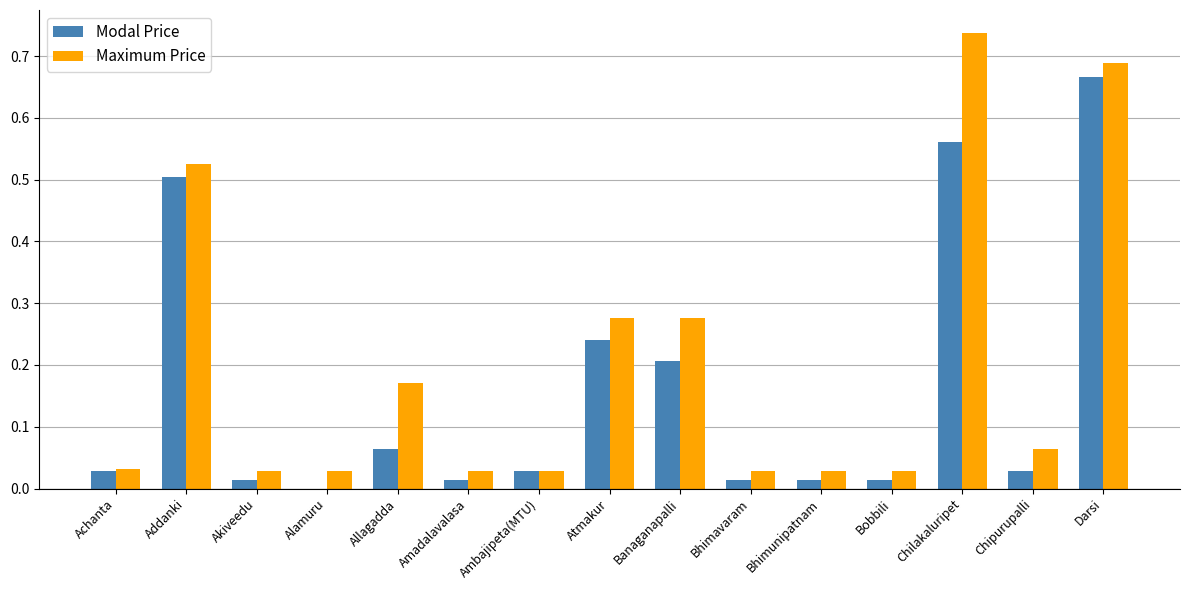

What is the sum of all Modal Price values?

2.4